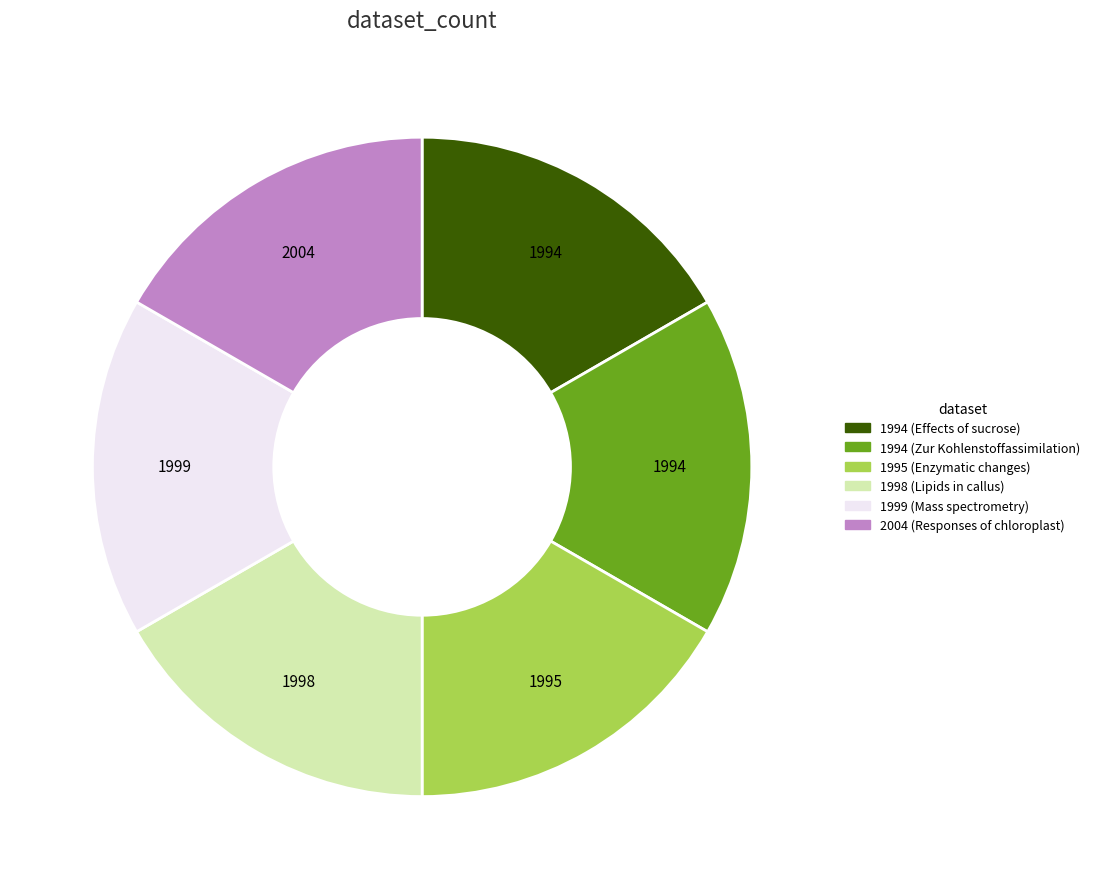

Is it true that 2004 (Responses of chloroplast) is 17% of the pie?

True